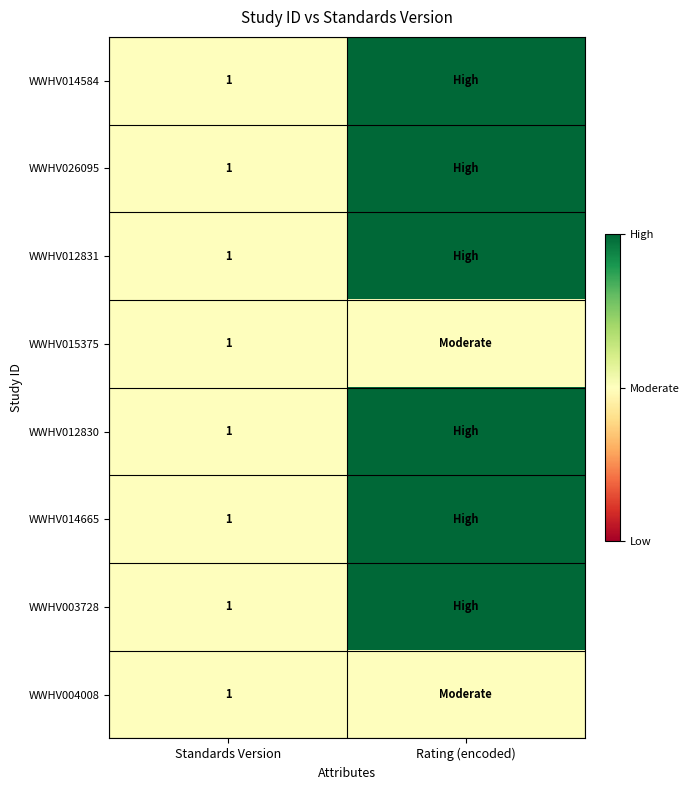

What is the total value across all series at Standards Version?

8